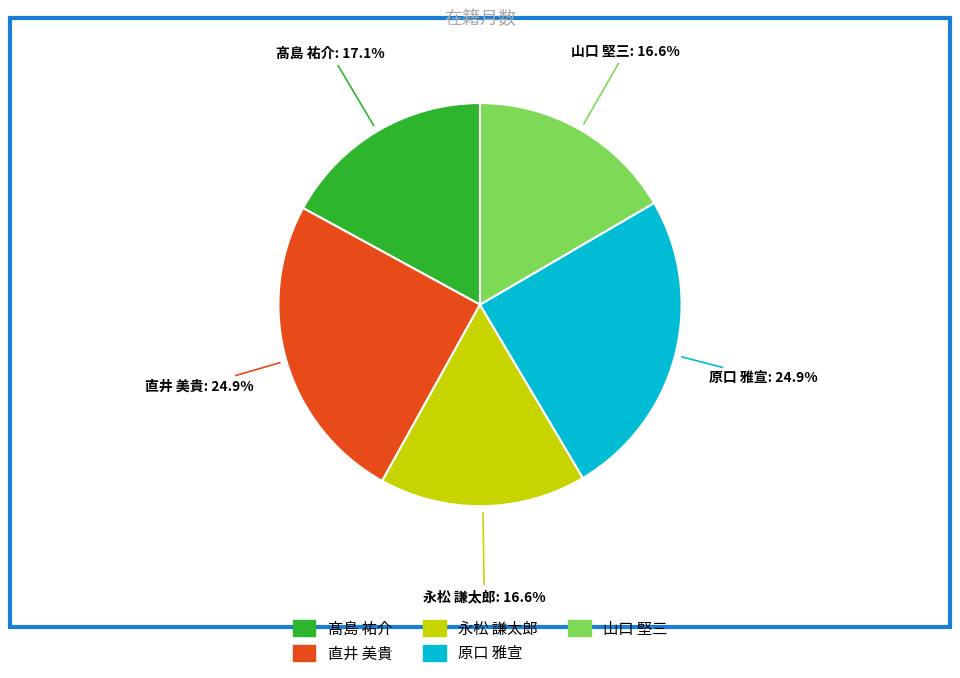

What is the ratio of the value at 原口 雅宣 to the value at 直井 美貴?

1.0